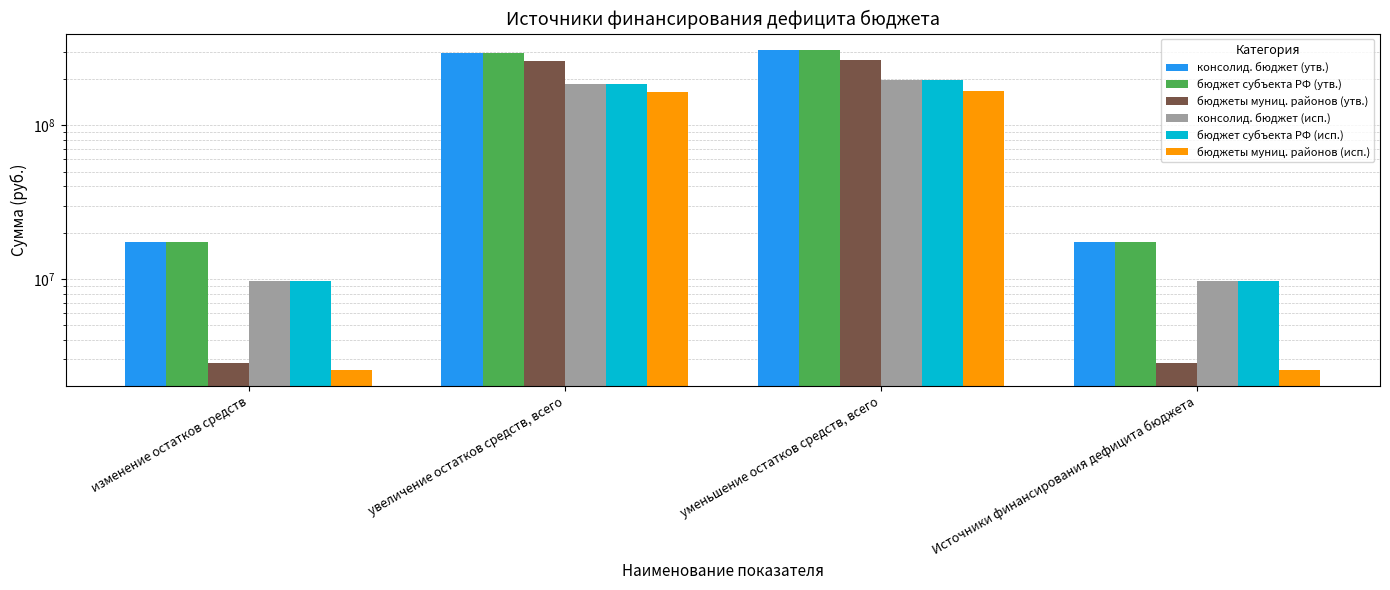

Are the bars horizontal?

No